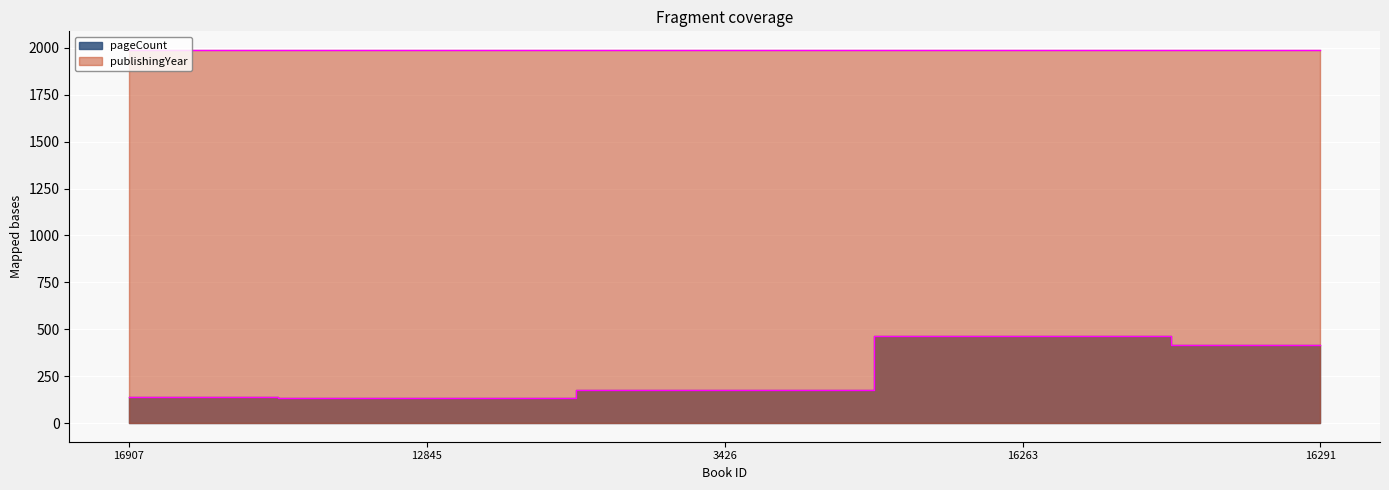

How many data points does each series have?

5